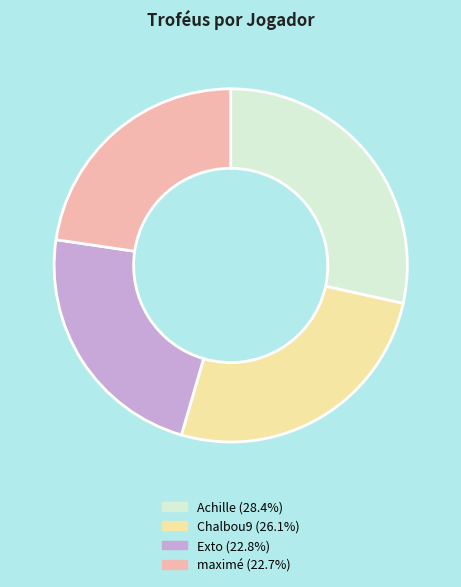

Approximately how many times larger is the value at Chalbou9 compared to maximé?

1.1